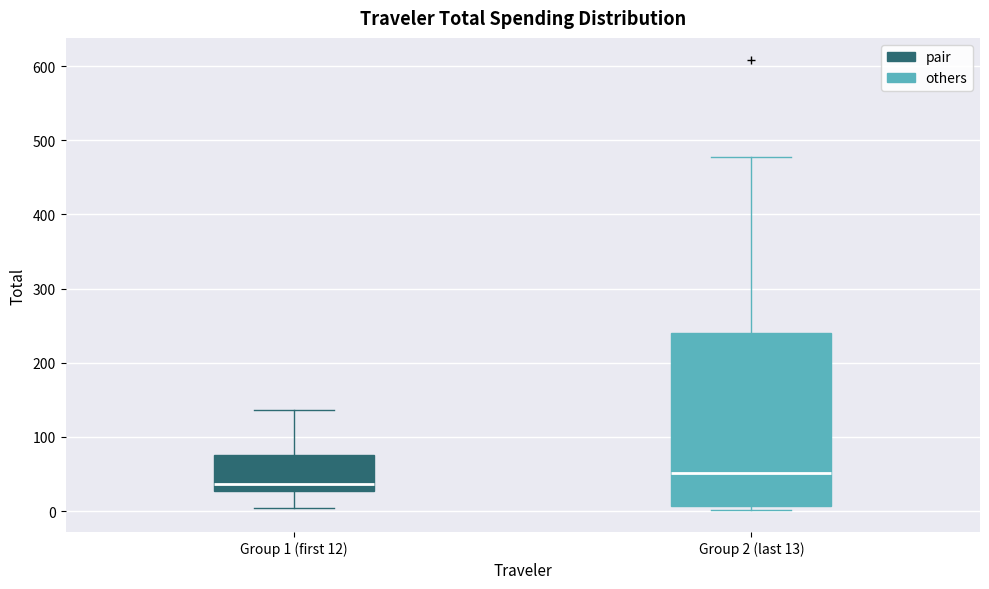

Where is the lower edge of the box for Group 2 (last 13) on the y-axis? The values are not printed on the chart, so give them approximately, as read against the axis.

10